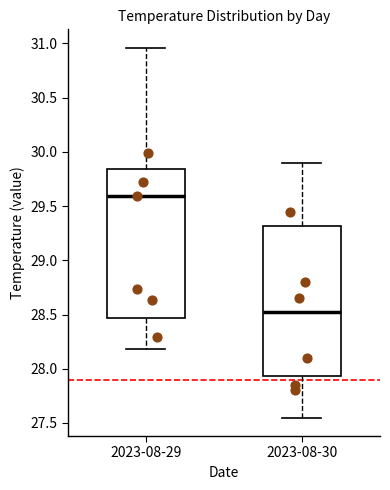

Which box's median line is the lowest?

2023-08-30